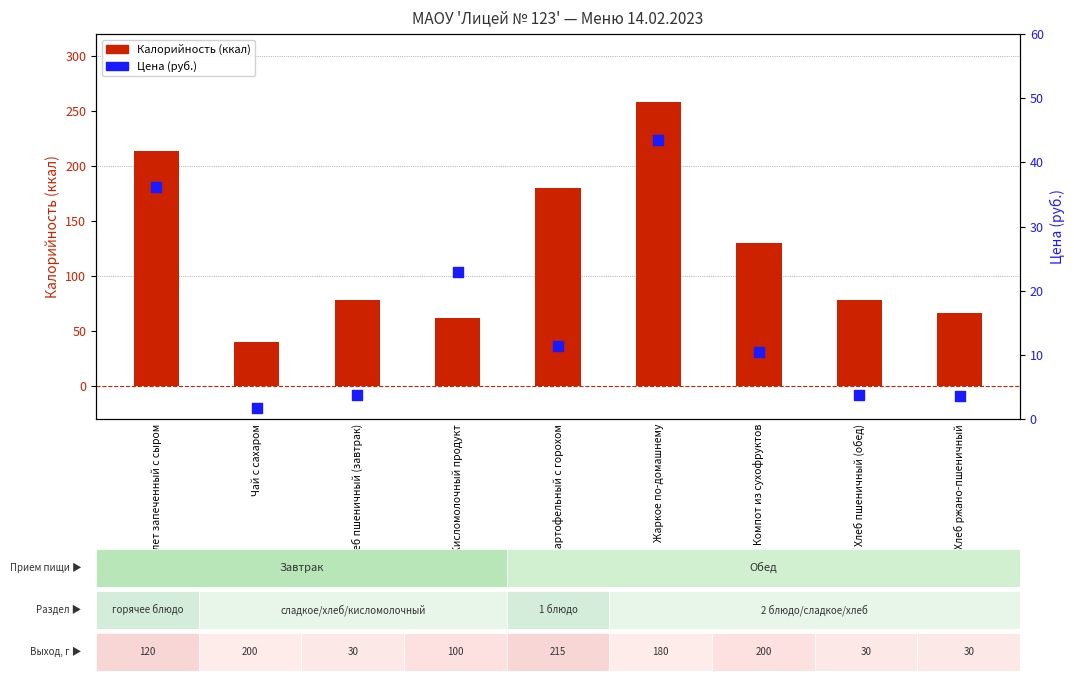

What is the total value across all series at Компот из сухофруктов?

140.3